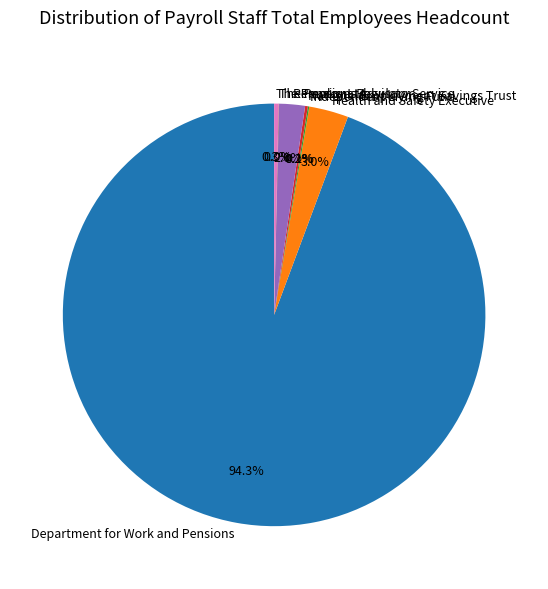

To the nearest percent, what is the difference between the largest and smallest slice percentages?

94%